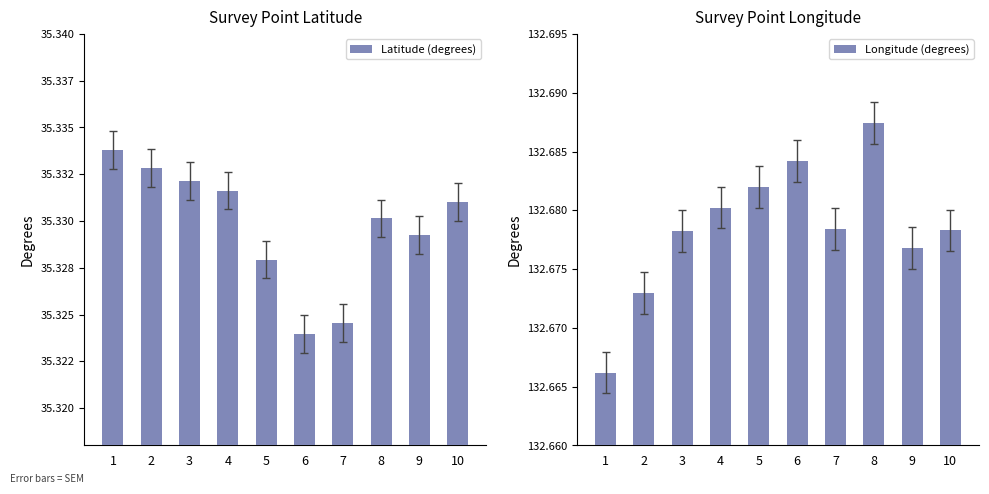

At which category is the sum across all series the highest?

8